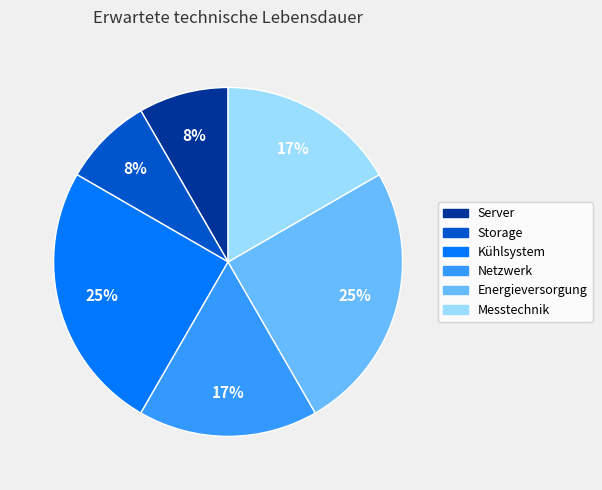

True or false: Server accounts for 20% of the total.

False